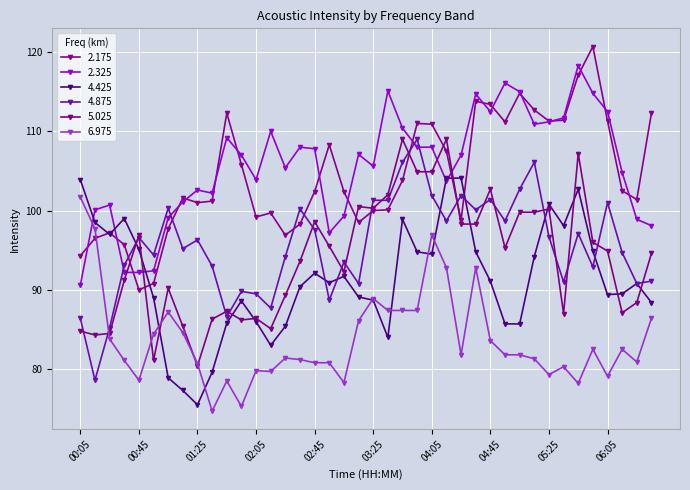

Does the chart have visible grid lines?

Yes